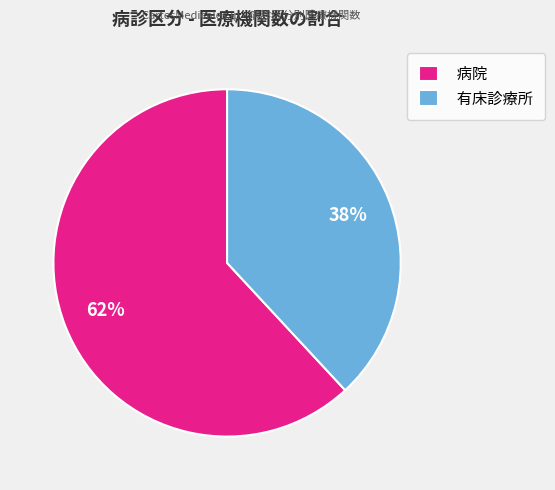

Is there any slice that represents more than half of the pie?

Yes